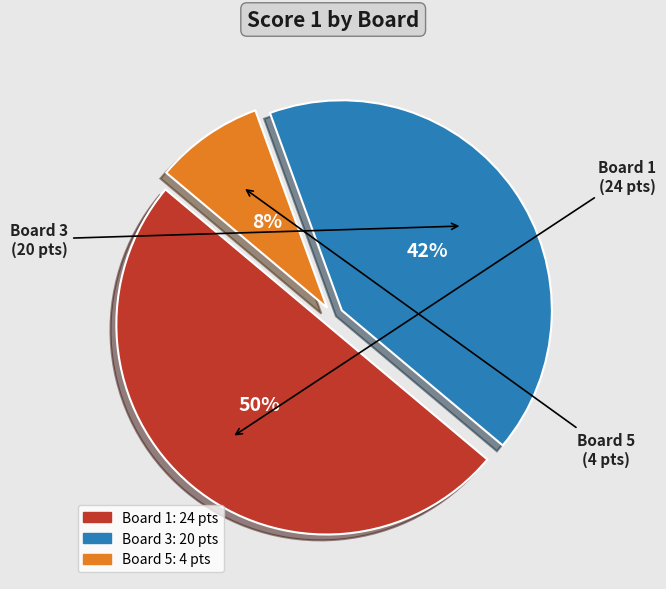

To the nearest percent, what is the average slice percentage?

33%